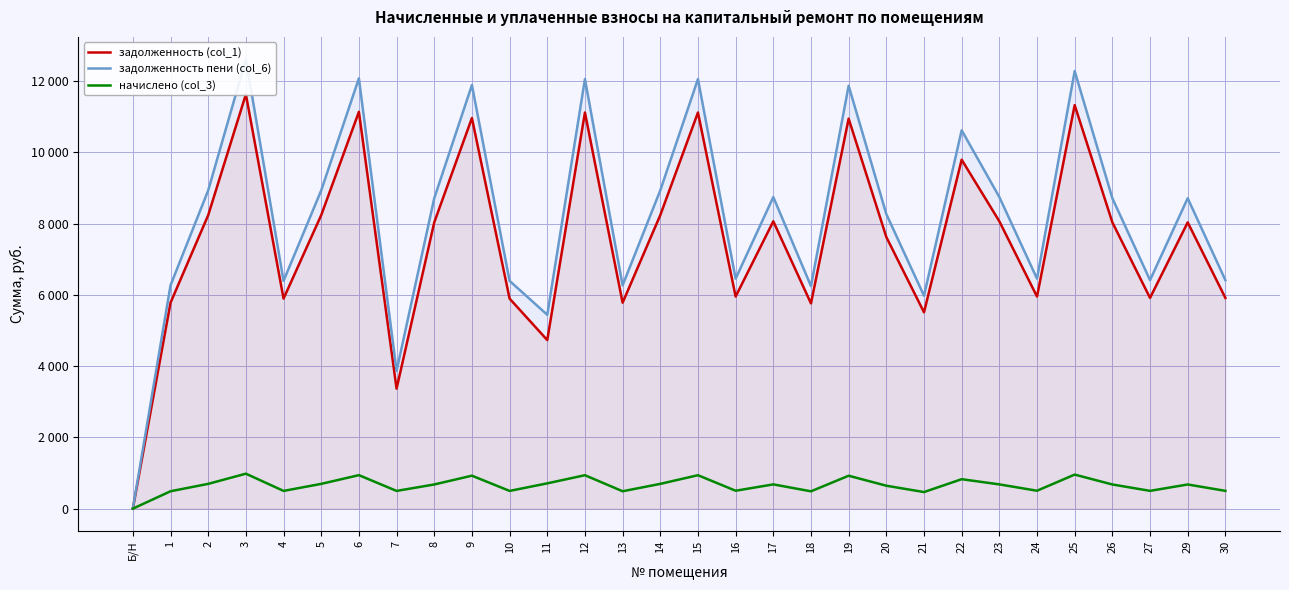

The value of задолженность (col_1) at 17 is 8064.0. True or false?

True